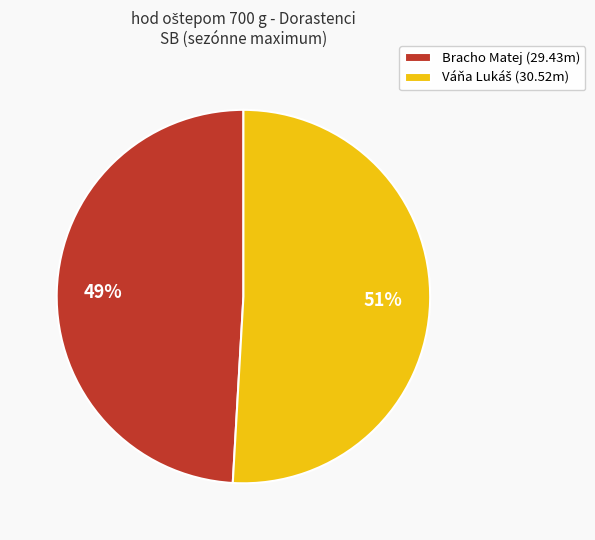

Which category has the smallest portion of the pie?

Bracho Matej